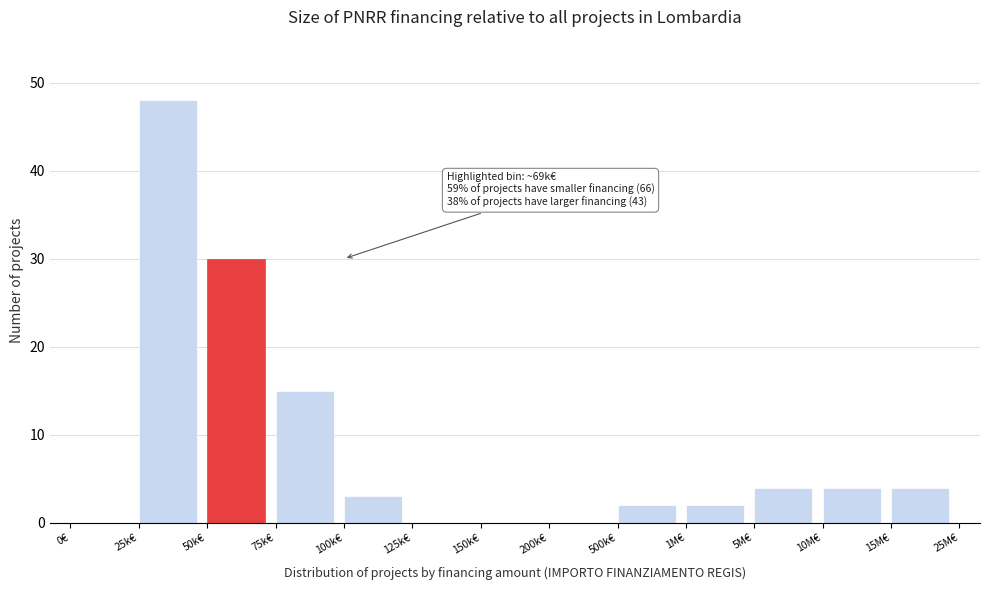

True or false: the data shows -24 at 200k€.

False